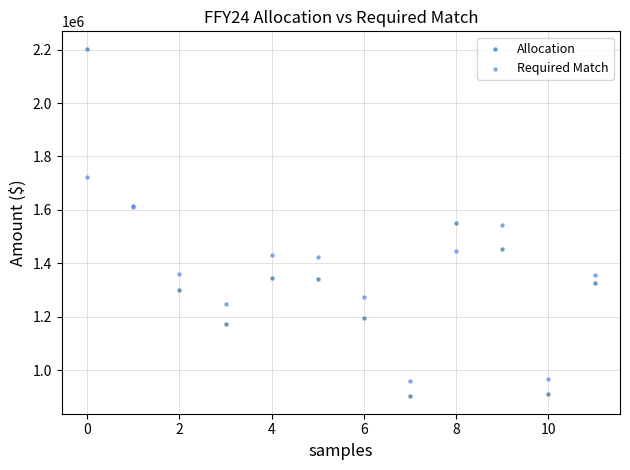

Which series contains the lowest Y value?

Allocation